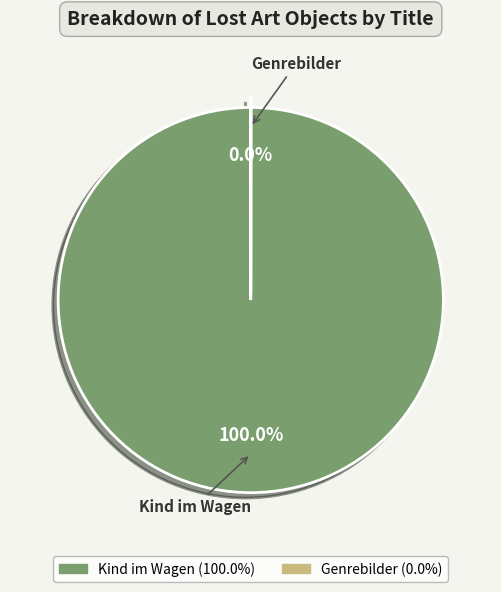

True or false: Kind im Wagen accounts for 100% of the total.

True